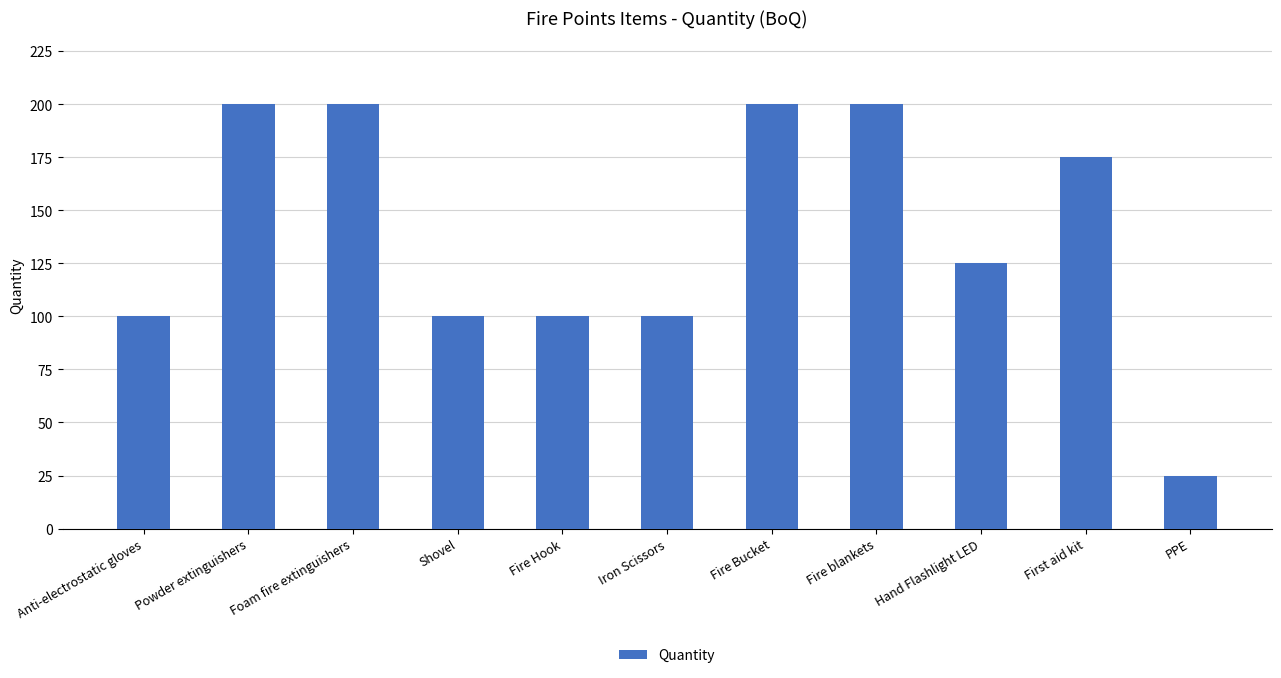

At which category does the chart reach its minimum across all series?

PPE